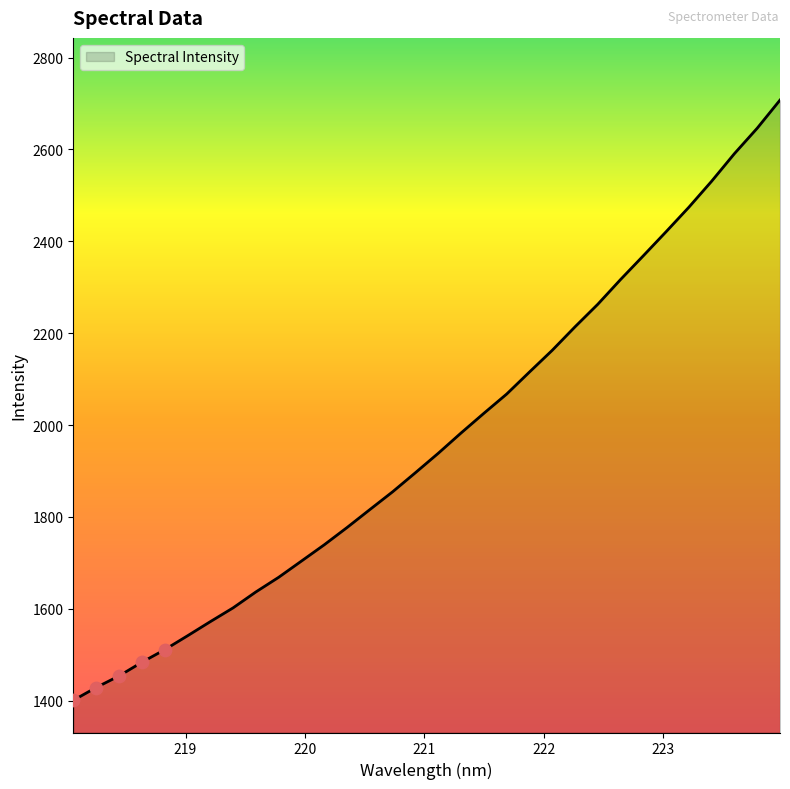

What is the maximum value shown in the chart?

2707.6